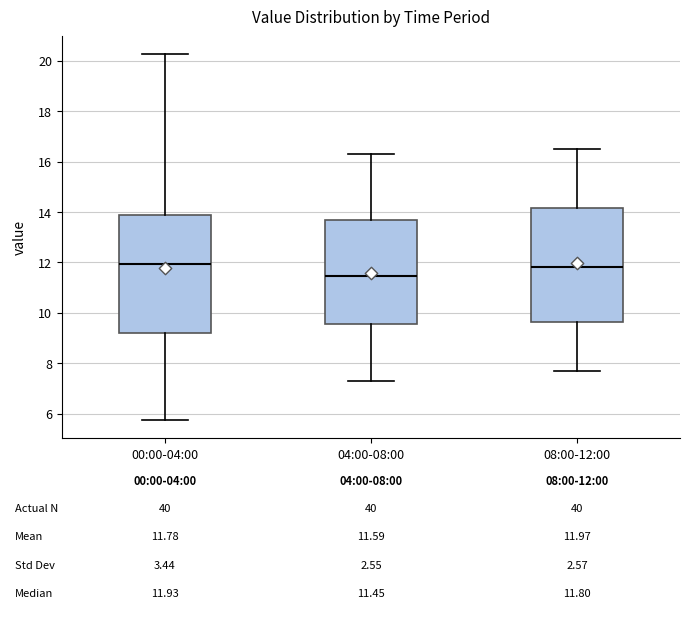

Which box has the lowest median line?

04:00-08:00